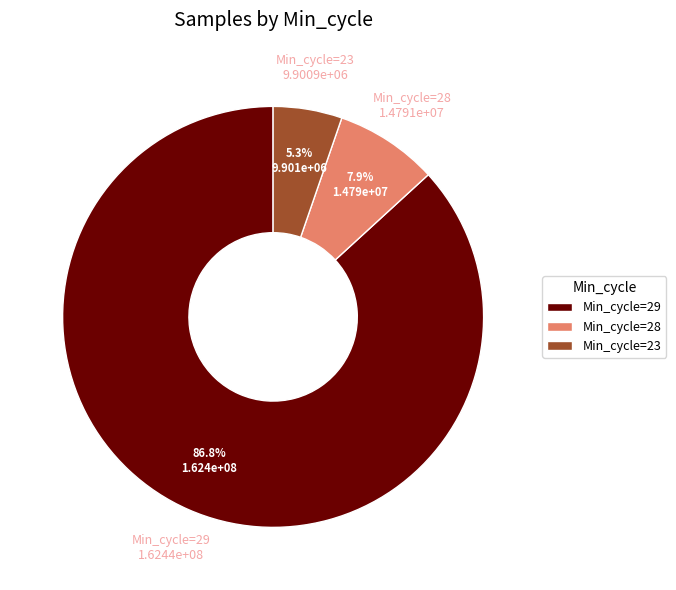

Is the sum of Min_cycle=29 and Min_cycle=23 greater than half?

Yes